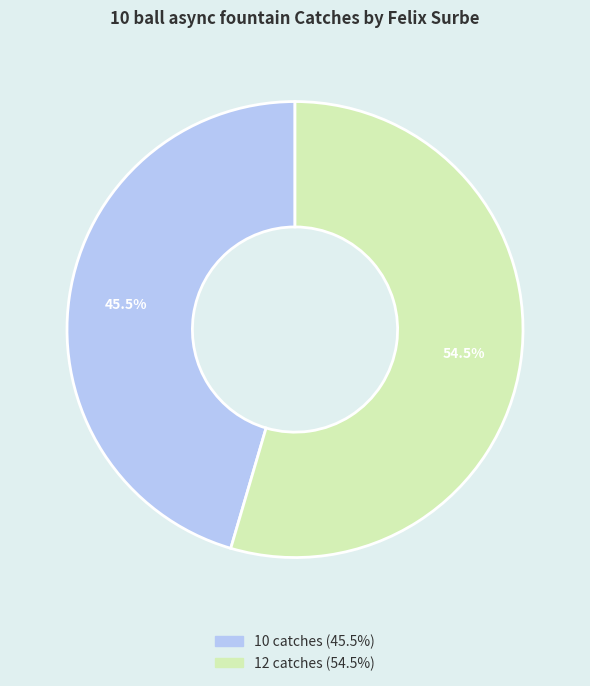

Is there a majority slice in this chart?

Yes